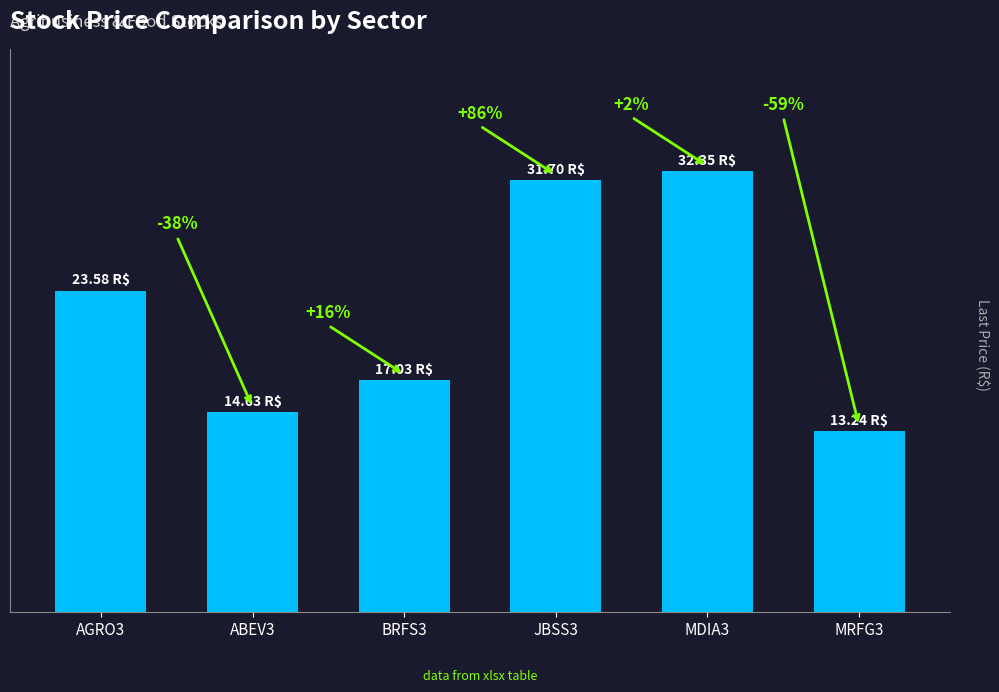

What is the sum of the values at MRFG3 and BRFS3?

30.3